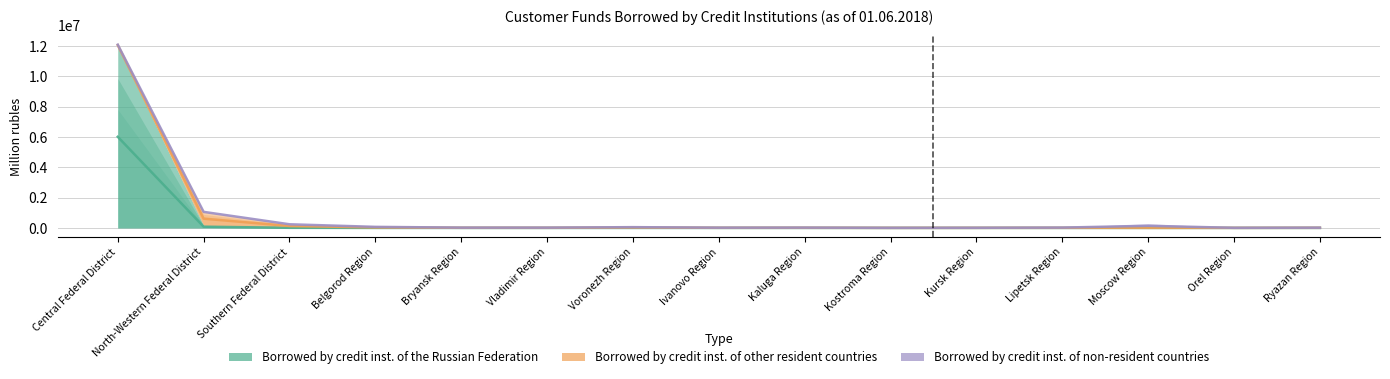

At which label is Borrowed by credit inst. of non-resident countries closest to 6048477?

North-Western Federal District